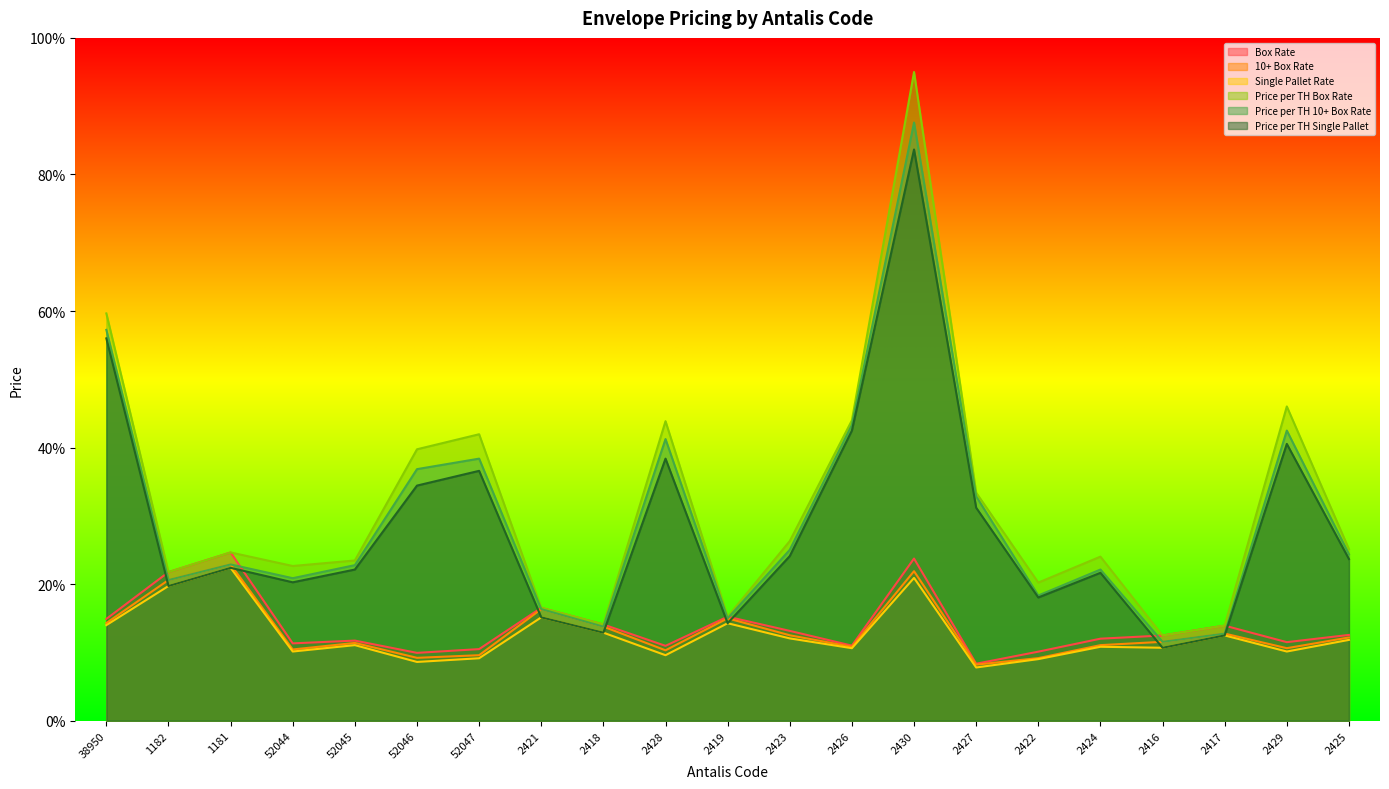

What is the approximate value of Price per TH Single Pallet at 38950?

56.0